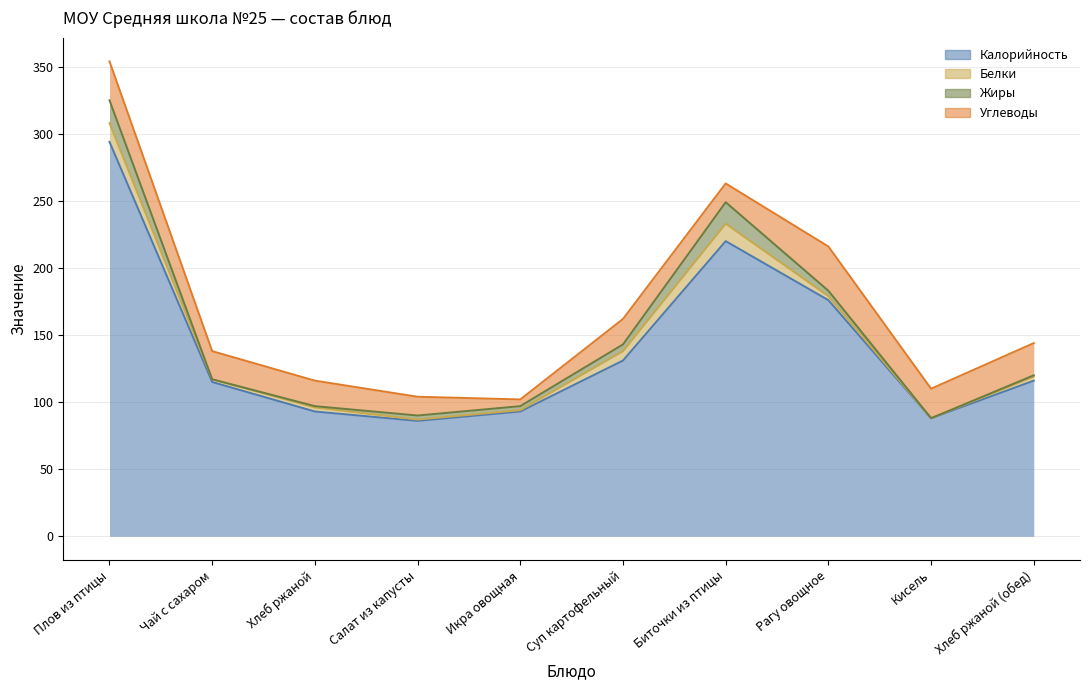

Which series has the largest range (max minus min)?

Калорийность